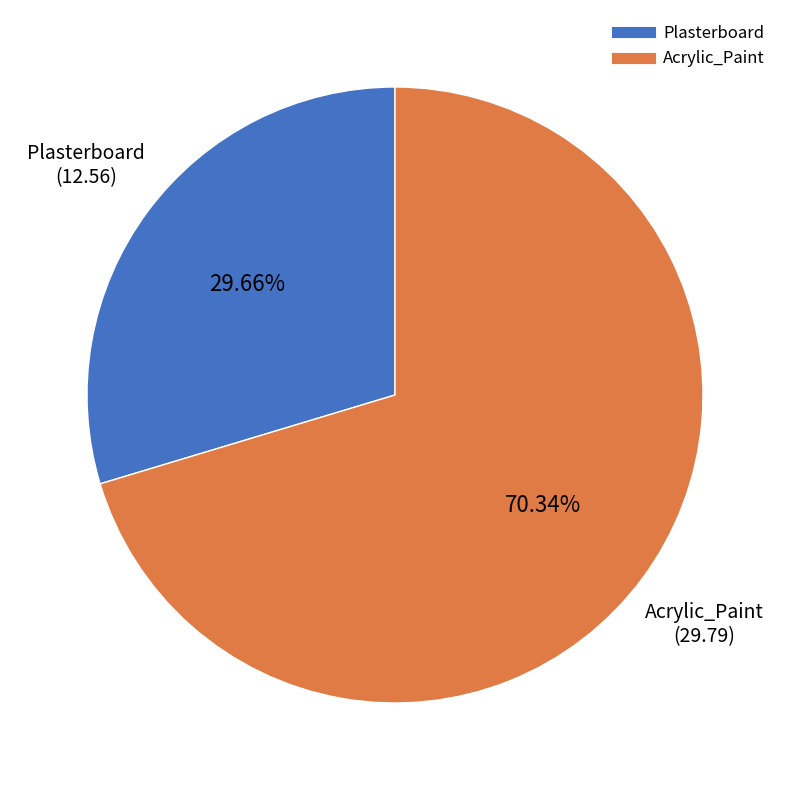

What is the ratio of the value at Acrylic_Paint to the value at Plasterboard?

2.4